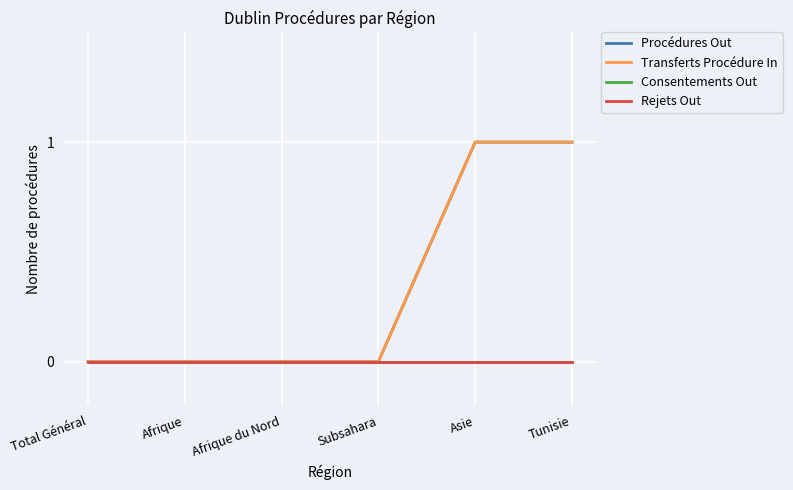

Which series has the largest total across all categories?

Procédures Out